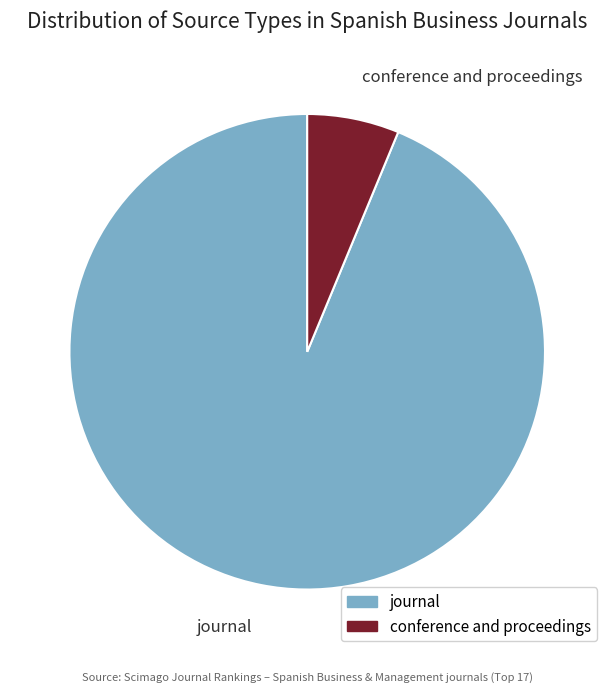

Combined, what portion of the pie is journal and conference and proceedings?

100.0%